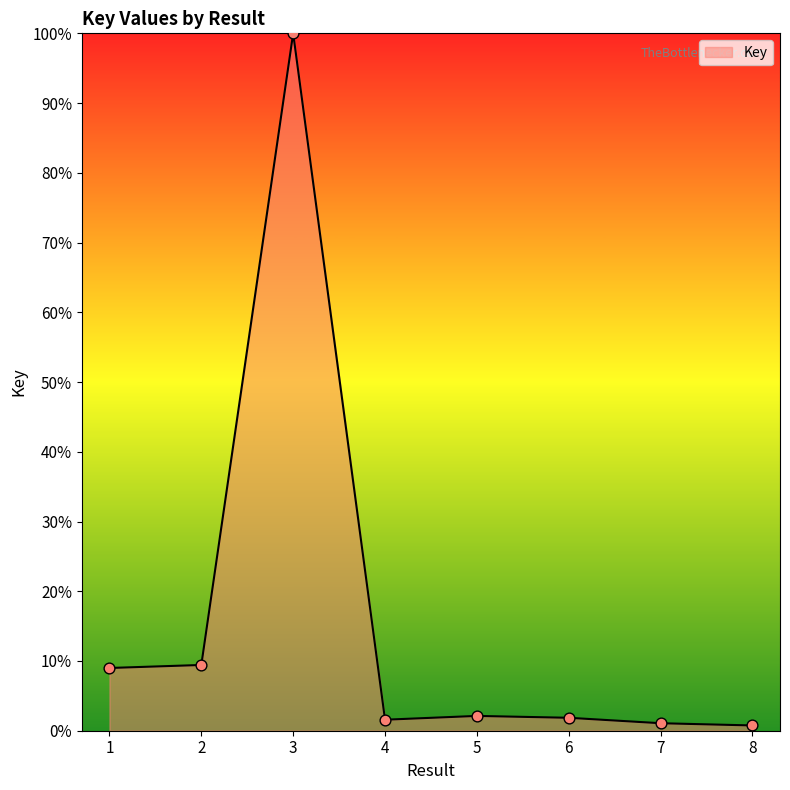

What is the ratio of the value at 2 to the value at 5?

4.4